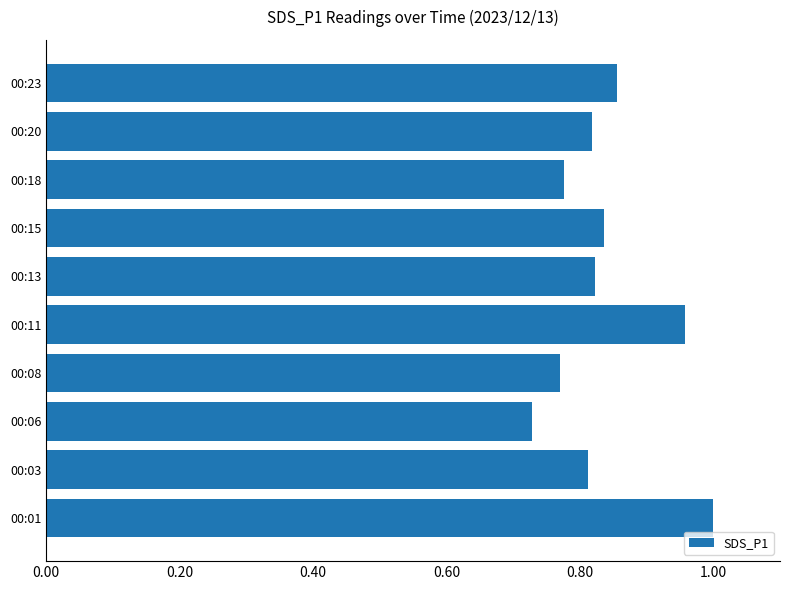

What is the change in value from 00:08 to 00:15?

+0.1